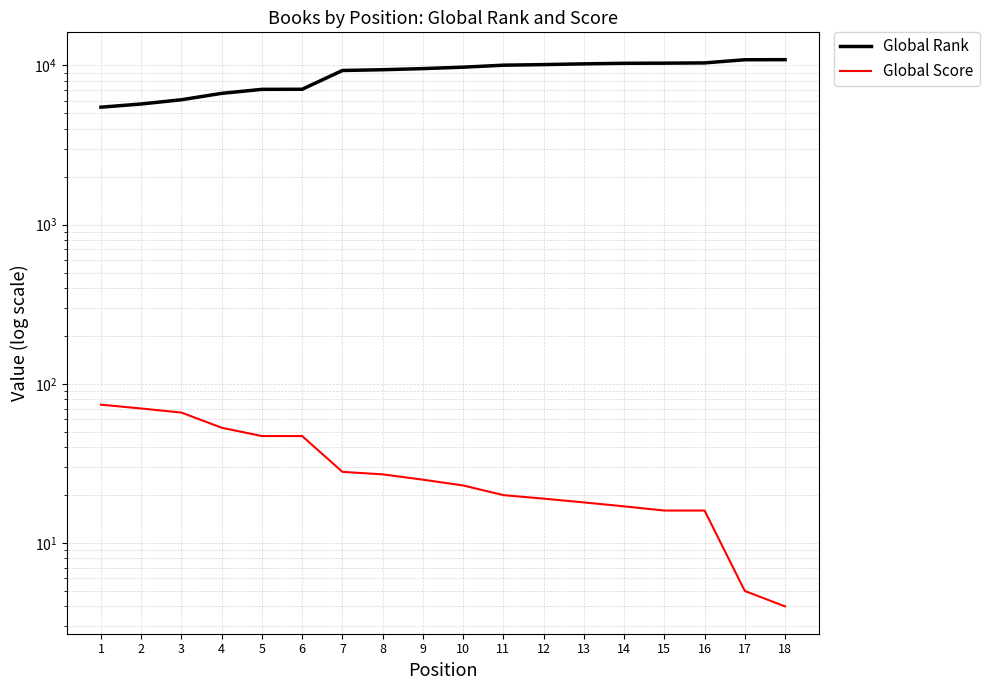

The value of Global Score at 8 is 27. True or false?

True